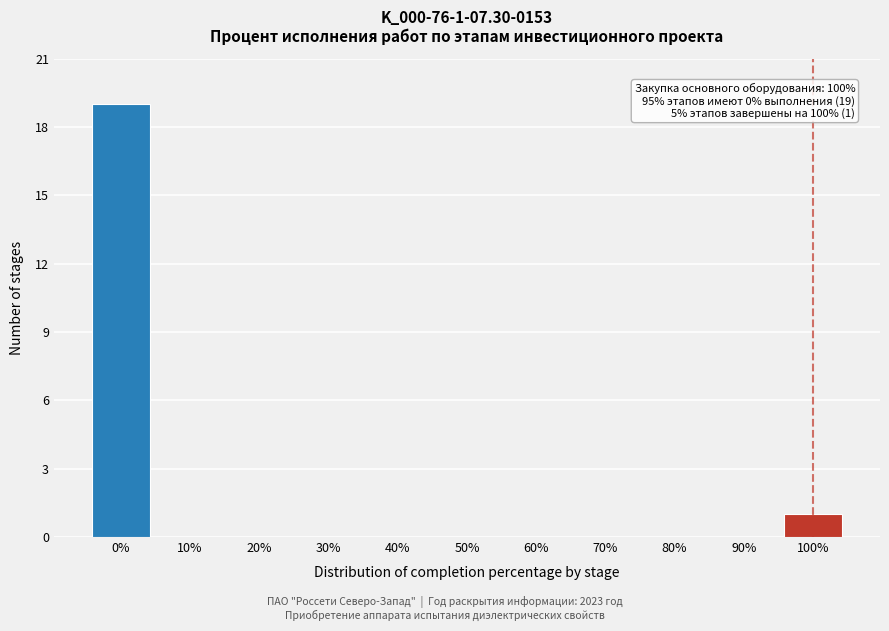

Over which range of the x-axis is the bar tallest?

-5 to 5